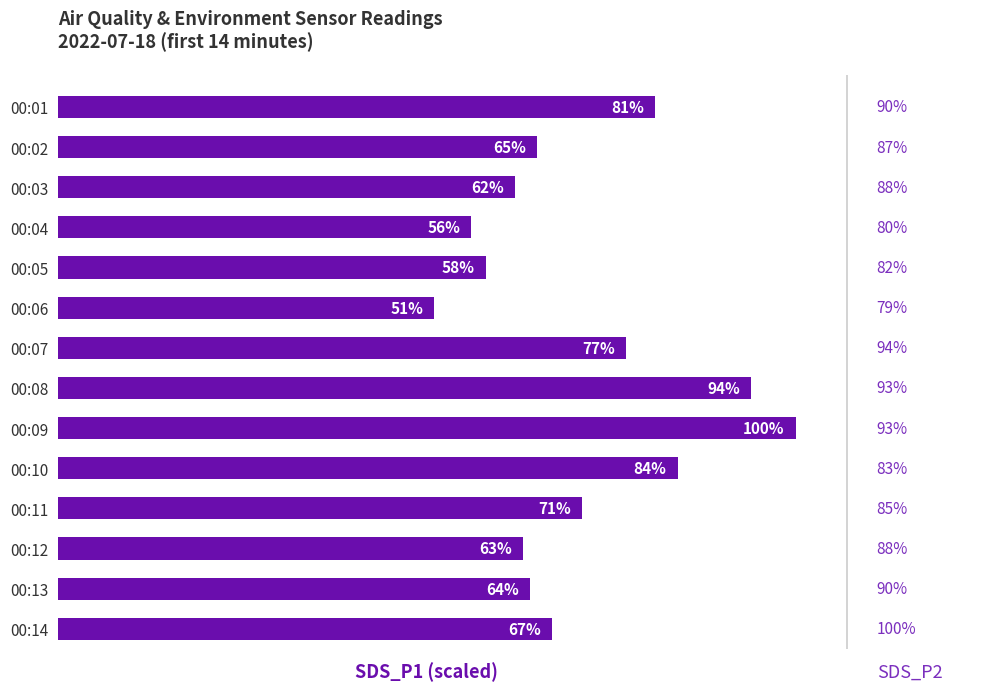

Which category has the lowest value across all series?

00:06